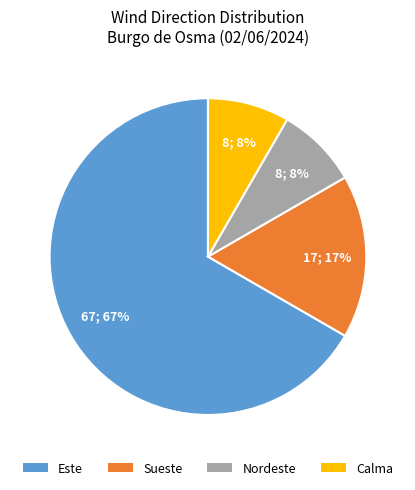

To the nearest percent, what portion does Nordeste represent?

8%